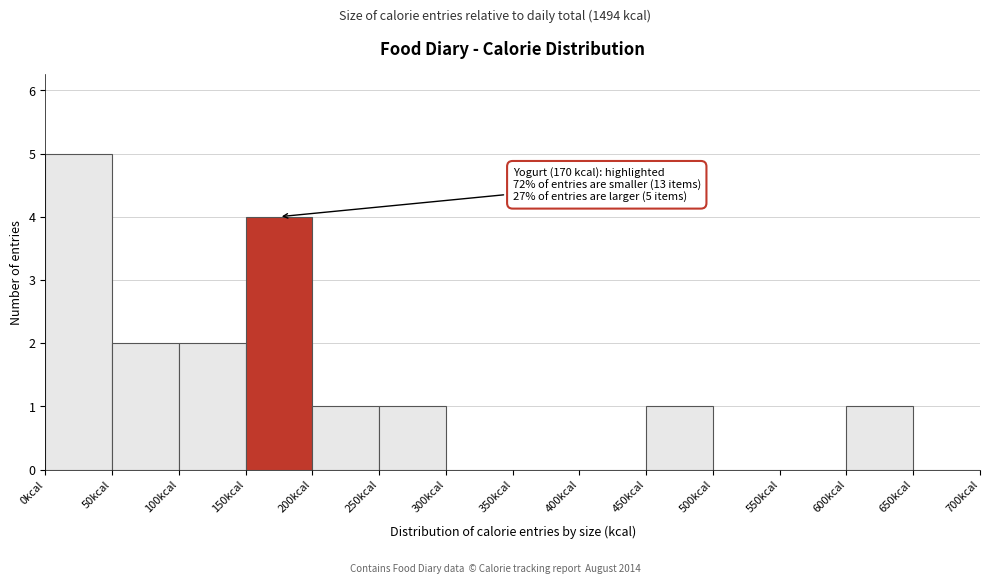

Which range on the x-axis has the tallest bar?

0 to 50